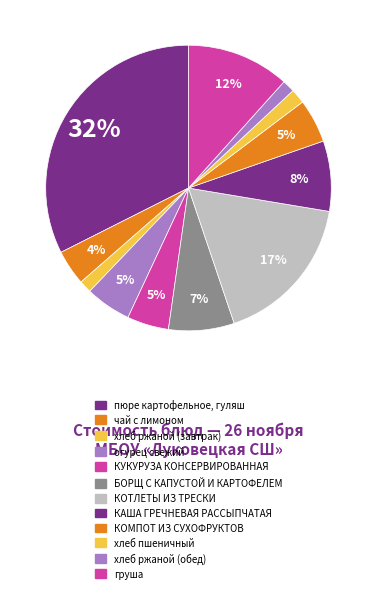

To the nearest percent, what portion does КОМПОТ ИЗ СУХОФРУКТОВ represent?

5%